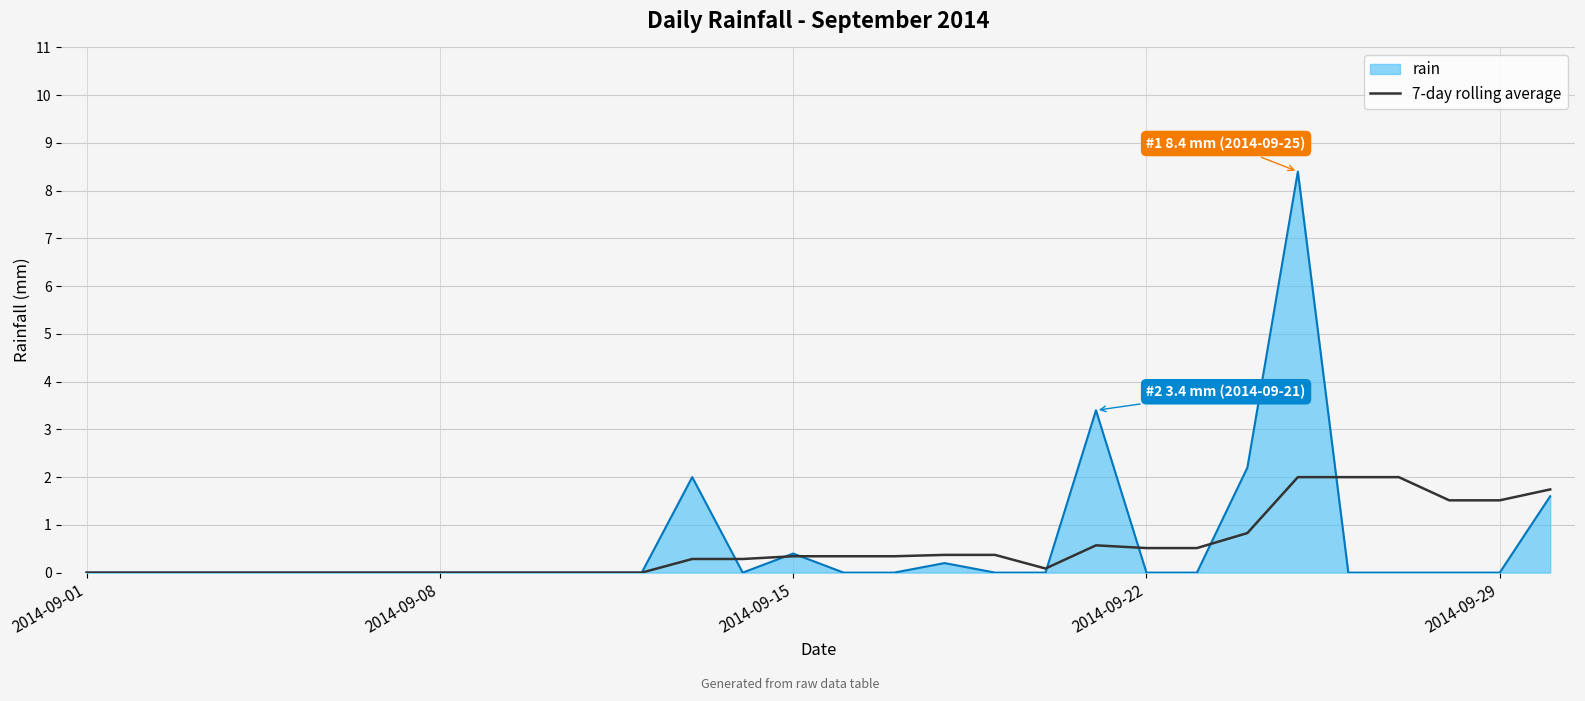

List the series in order of their peak value, lowest first.

7-day rolling average, rain